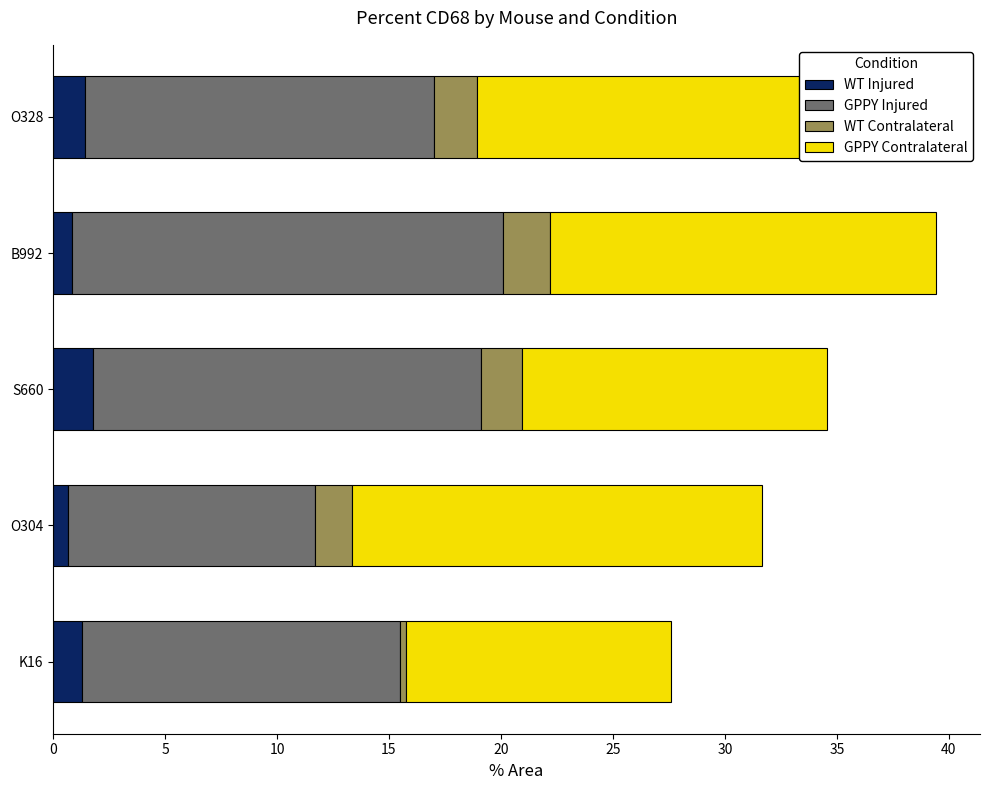

Count the number of data series in this chart.

4